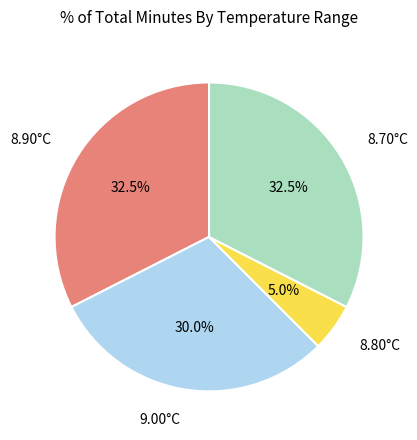

How many slices are in this pie chart?

4